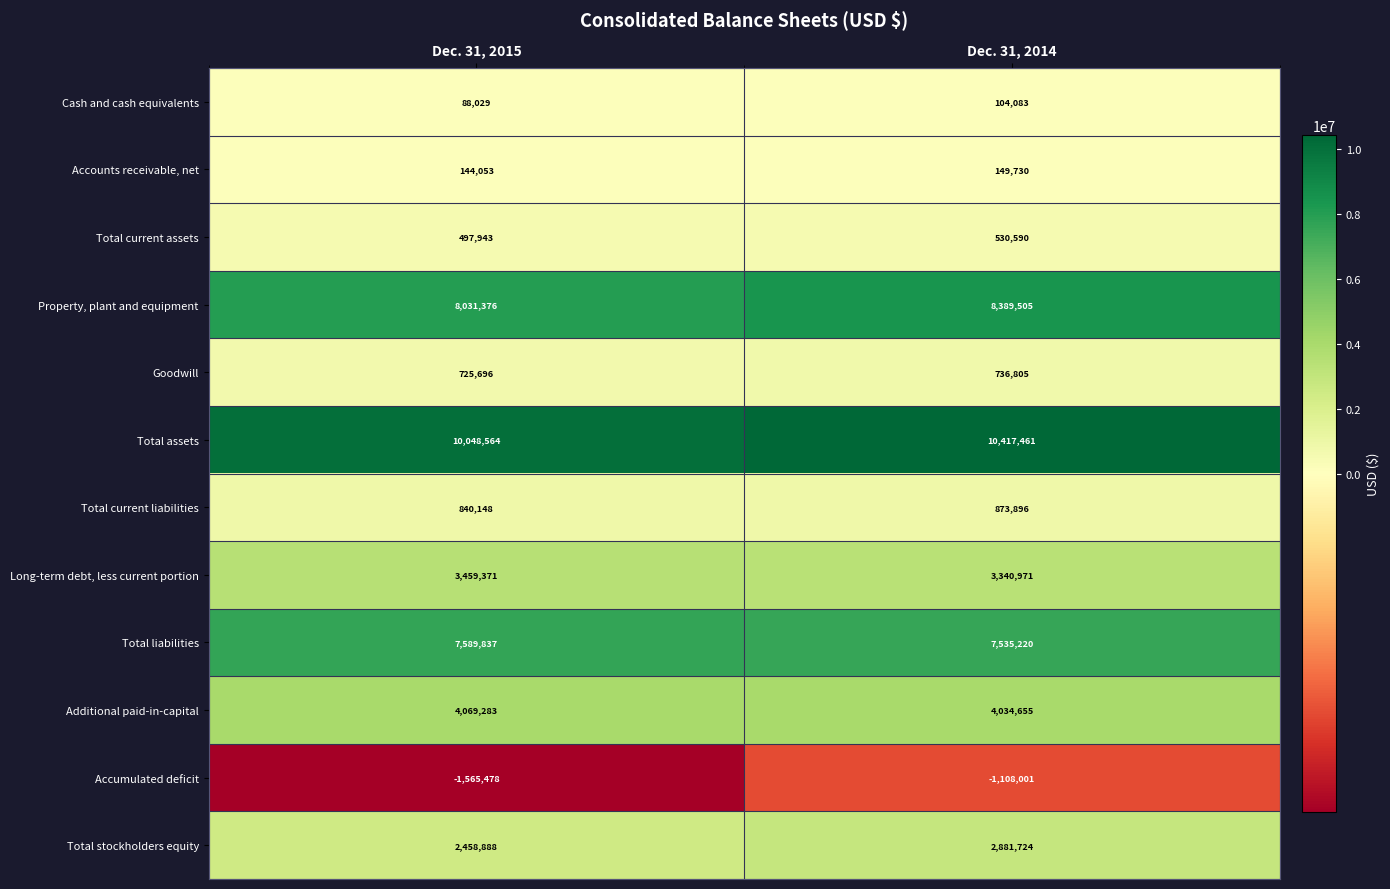

Where is Total stockholders equity nearest to the value 2670306?

Dec. 31, 2015